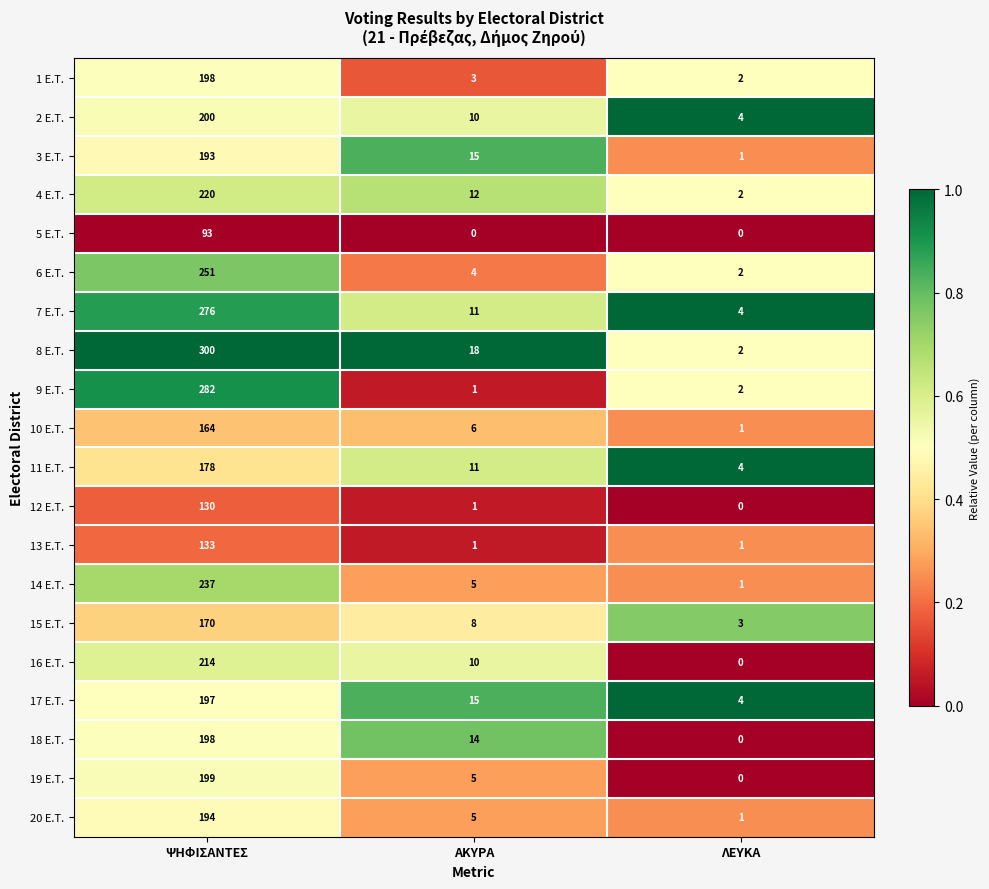

At which category does the chart reach its peak across all series?

ΨΗΦΙΣΑΝΤΕΣ